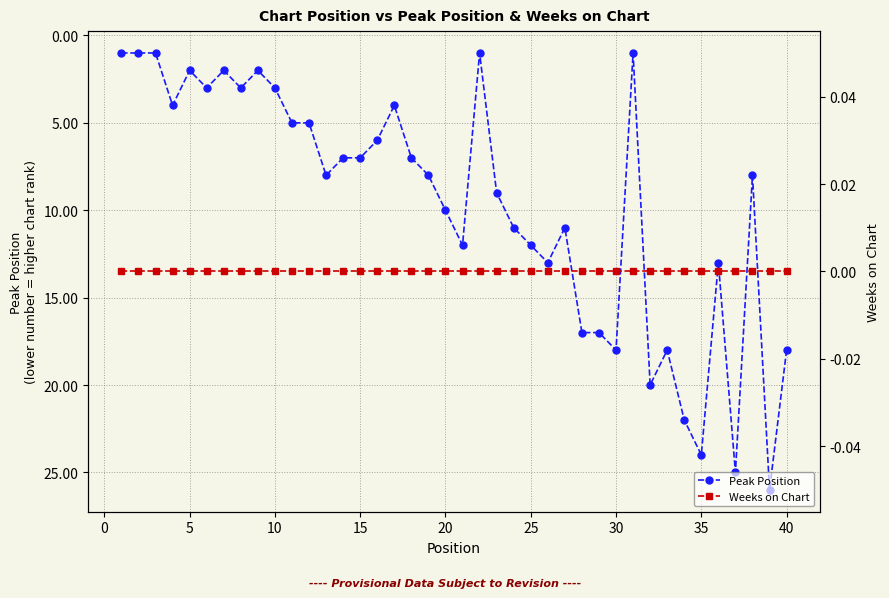

What are all the series names shown in the legend?

Peak Position, Weeks on Chart